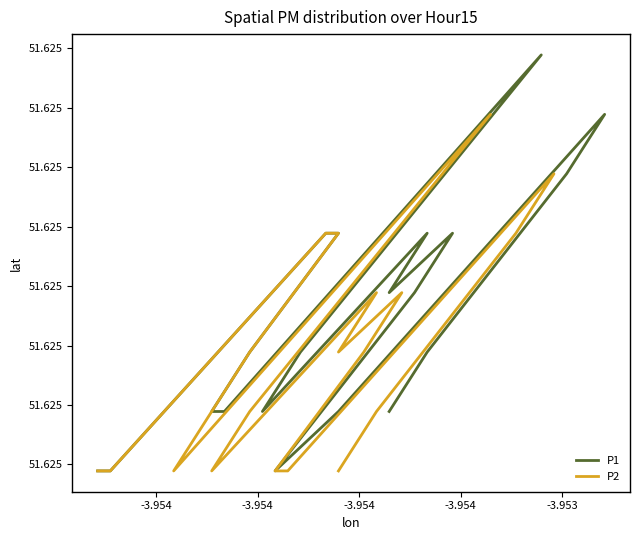

List the series in order of their peak value, highest first.

P1, P2